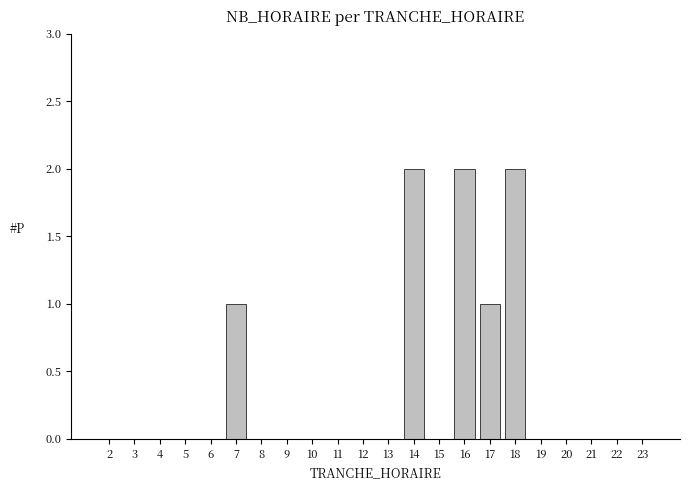

Reading left to right, transcribe all the data shown in this chart.

2=0	3=0	4=0	5=0	6=0	7=1	8=0	9=0	10=0	11=0	12=0	13=0	14=2	15=0	16=2	17=1	18=2	19=0	20=0	21=0	22=0	23=0